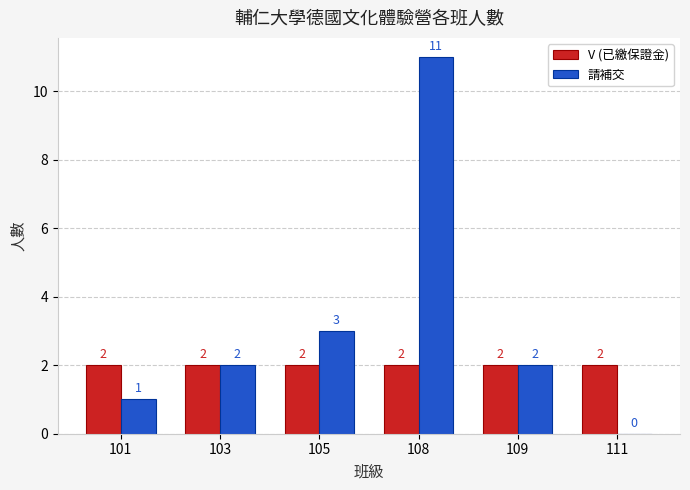

Are the bars horizontal?

No